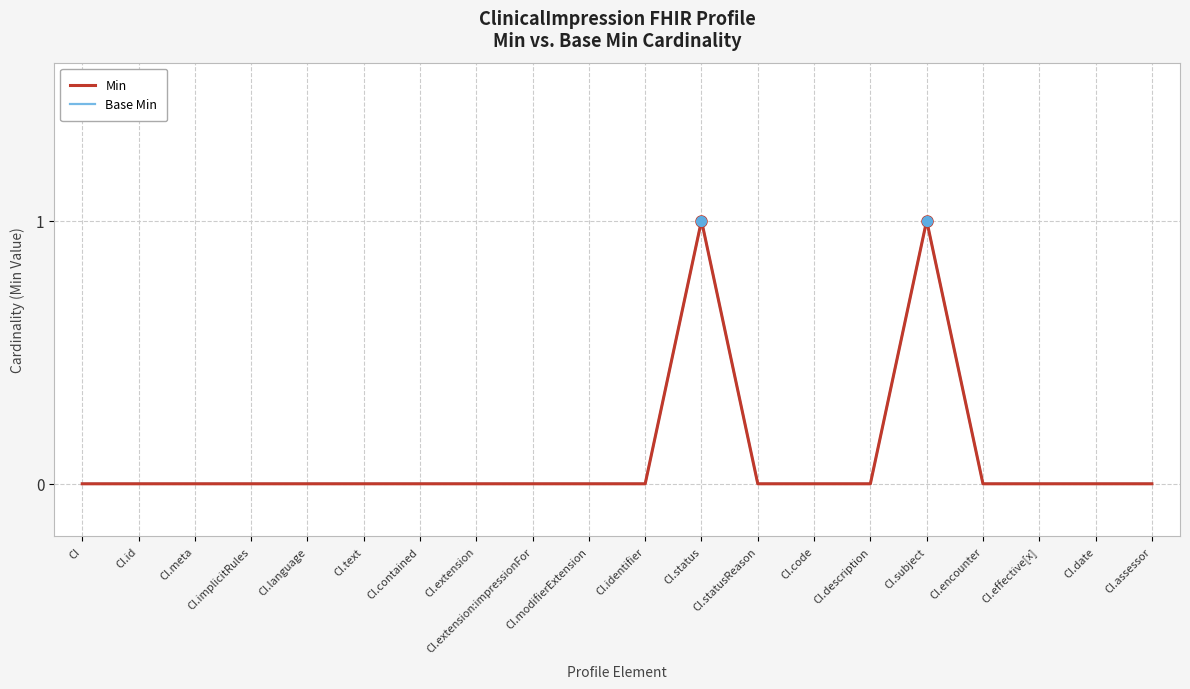

What is the label of the 10th point from the right?

CI.identifier